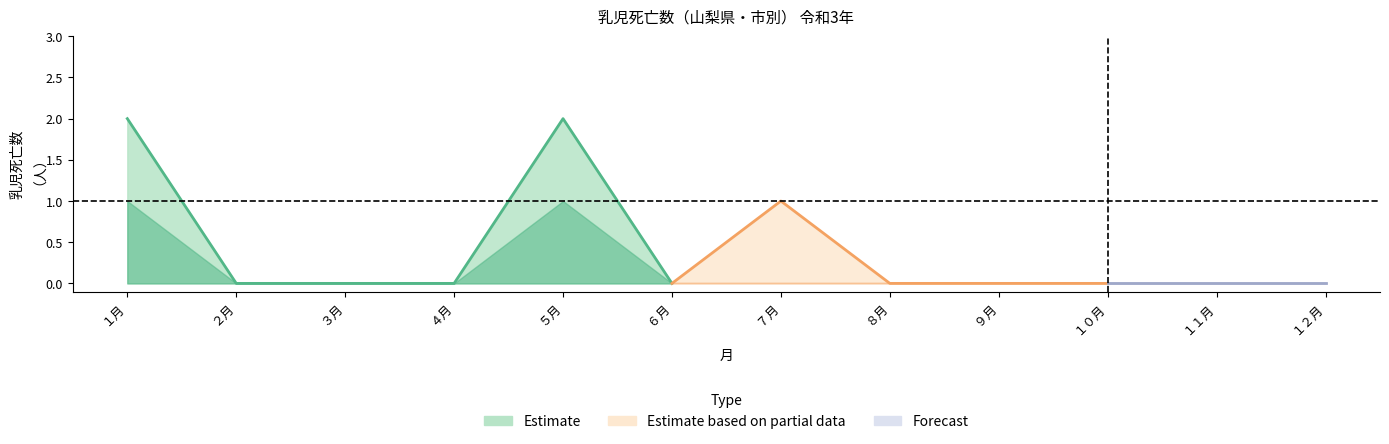

Does the chart have visible grid lines?

No